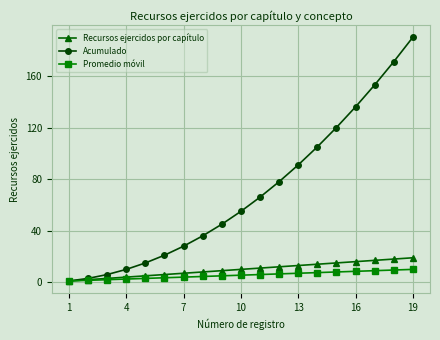

Rank the series by their maximum value, from highest to lowest.

Acumulado, Recursos ejercidos por capítulo, Promedio móvil